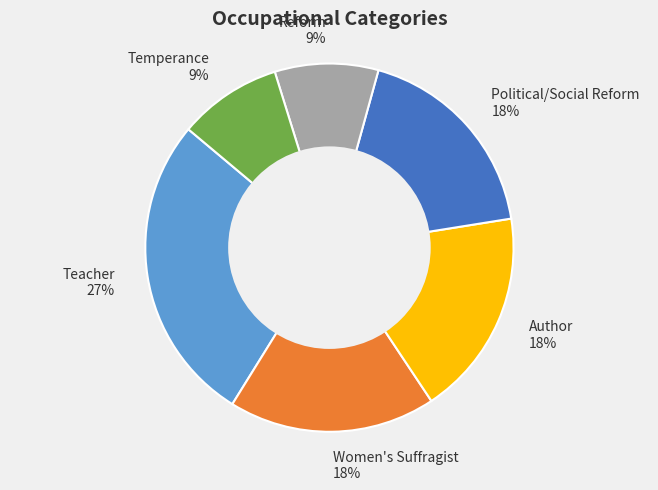

Count the number of slices in the pie.

6